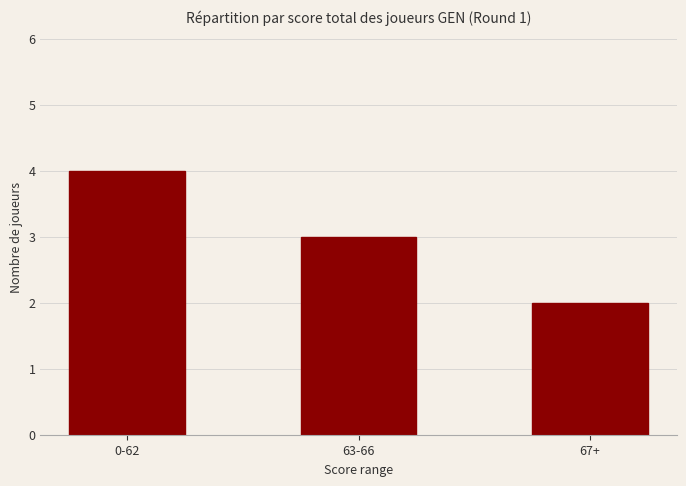

Rank the categories by value from lowest to highest.

67+, 63-66, 0-62